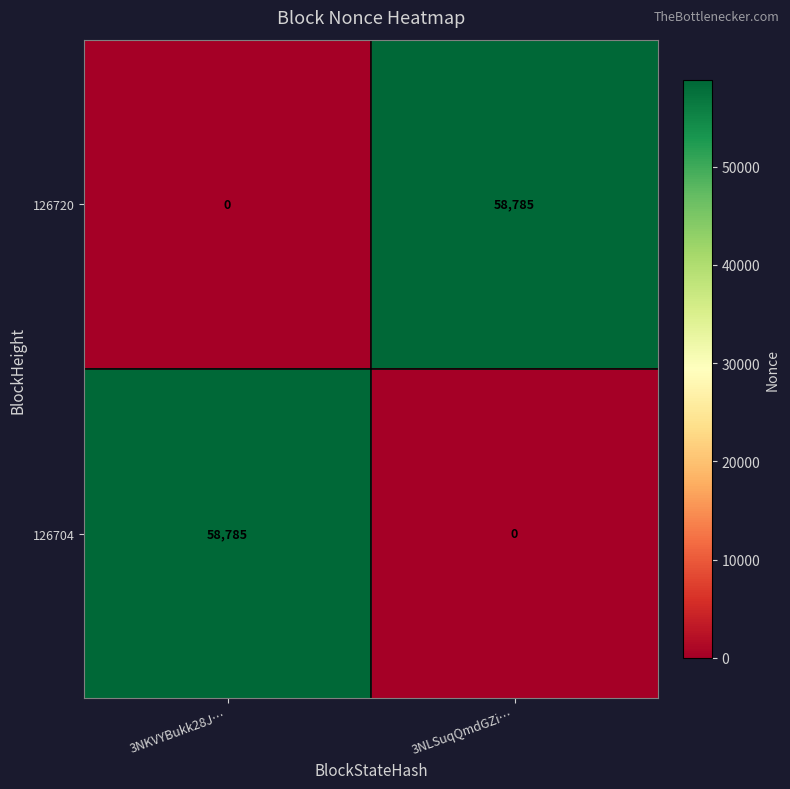

Where is 126704 nearest to the value 29392?

3NLSuqQmdGZi…